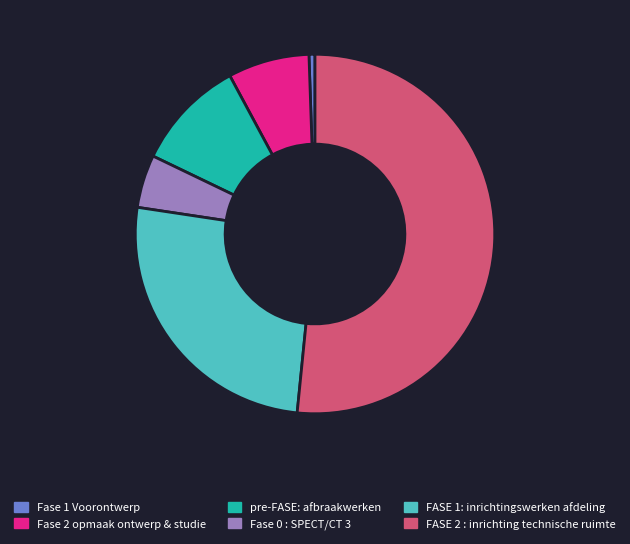

Is the sum of FASE 2 : inrichting technische ruimte and Fase 0 : SPECT/CT 3 greater than half?

Yes